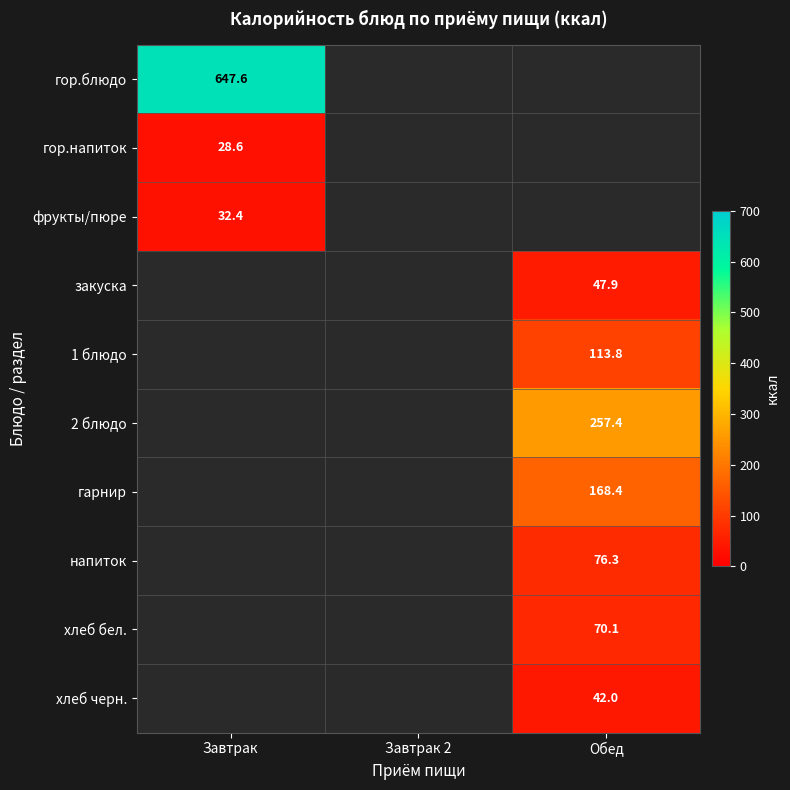

What is the lowest value of the фрукты/пюре series?

32.4